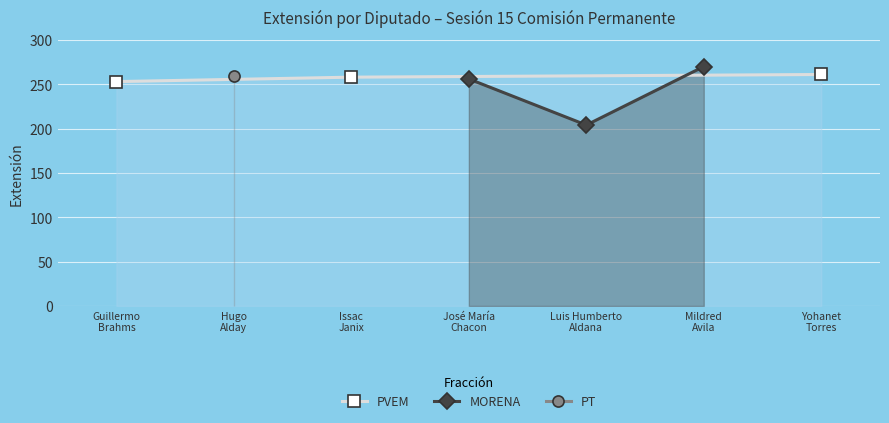

What is the sum of all MORENA values?

730